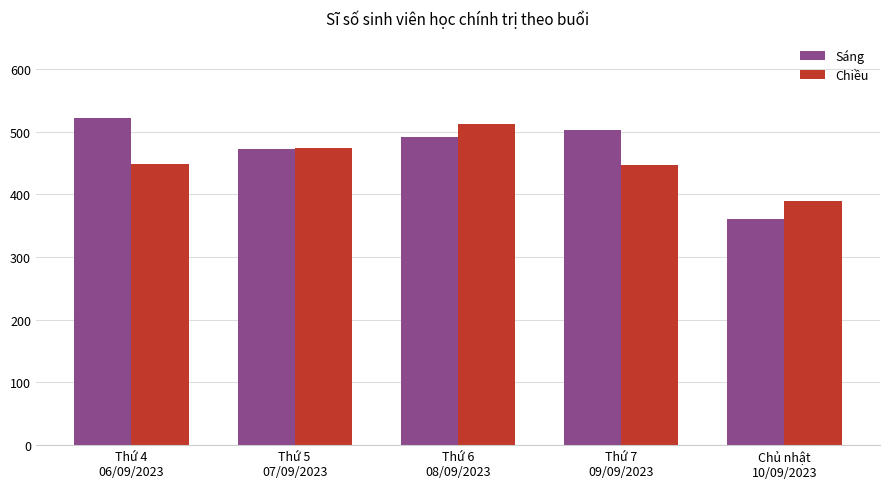

What is the difference between the Sáng values at Thứ 7
09/09/2023 and Thứ 5
07/09/2023?

29